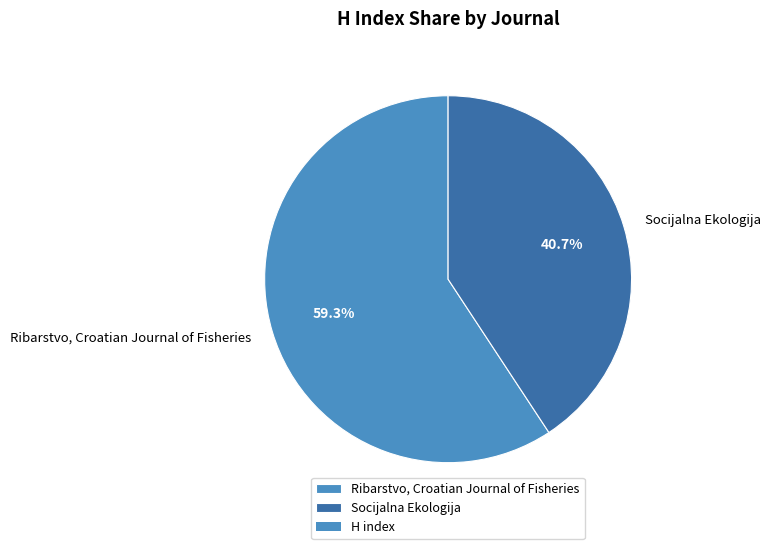

Which slice is the smallest?

Socijalna Ekologija